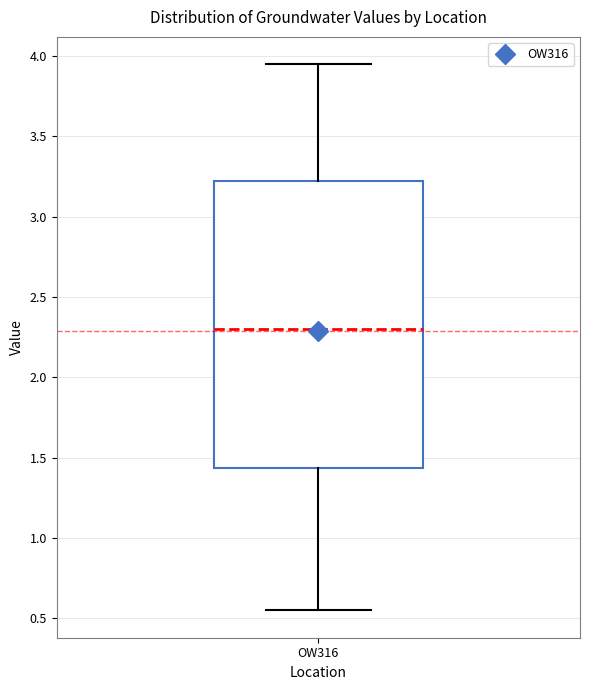

Read this box plot against the y-axis: the position of the median line, the range covered by the box, and the ends of both whiskers. The values are not printed on the chart, so give them approximately, as read against the axis.

median 2.30, box 1.45 to 3.25, whiskers 0.55 to 3.95